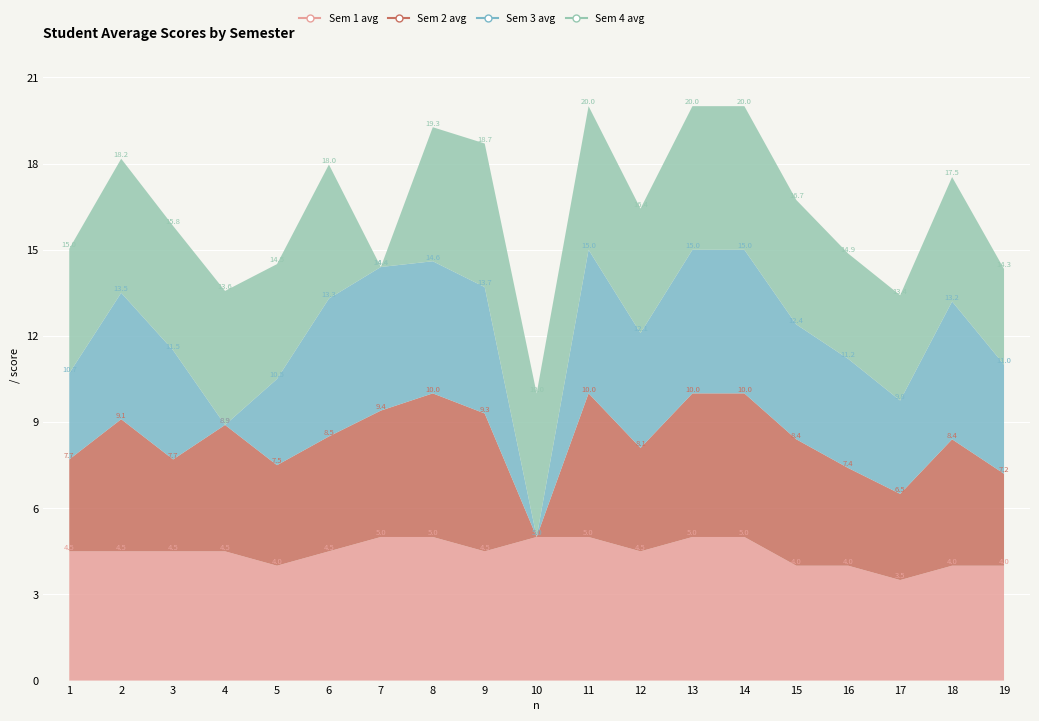

Reading right to left, extract all data points from this chart.

Semester 1 avg: 19=4.0	18=4.0	17=3.5	16=4.0	15=4.0	14=5.0	13=5.0	12=4.5	11=5.0	10=5.0	9=4.5	8=5.0	7=5.0	6=4.5	5=4.0	4=4.5	3=4.5	2=4.5	1=4.5
Semester 3 avg: 19=3.2	18=4.4	17=3.0	16=3.4	15=4.4	14=5.0	13=5.0	12=3.6	11=5.0	10=0.0	9=4.8	8=5.0	7=4.4	6=4.0	5=3.5	4=4.4	3=3.2	2=4.6	1=3.2
Semester 4 avg: 19=3.8	18=4.8	17=3.2	16=3.8	15=4.0	14=5.0	13=5.0	12=4.0	11=5.0	10=0.0	9=4.4	8=4.6	7=5.0	6=4.8	5=3.0	4=0.0	3=3.8	2=4.4	1=3.0
Semester 2 avg: 19=3.3	18=4.3	17=3.7	16=3.7	15=4.3	14=5.0	13=5.0	12=4.3	11=5.0	10=5.0	9=5.0	8=4.7	7=0.0	6=4.7	5=4.0	4=4.7	3=4.3	2=4.7	1=4.3